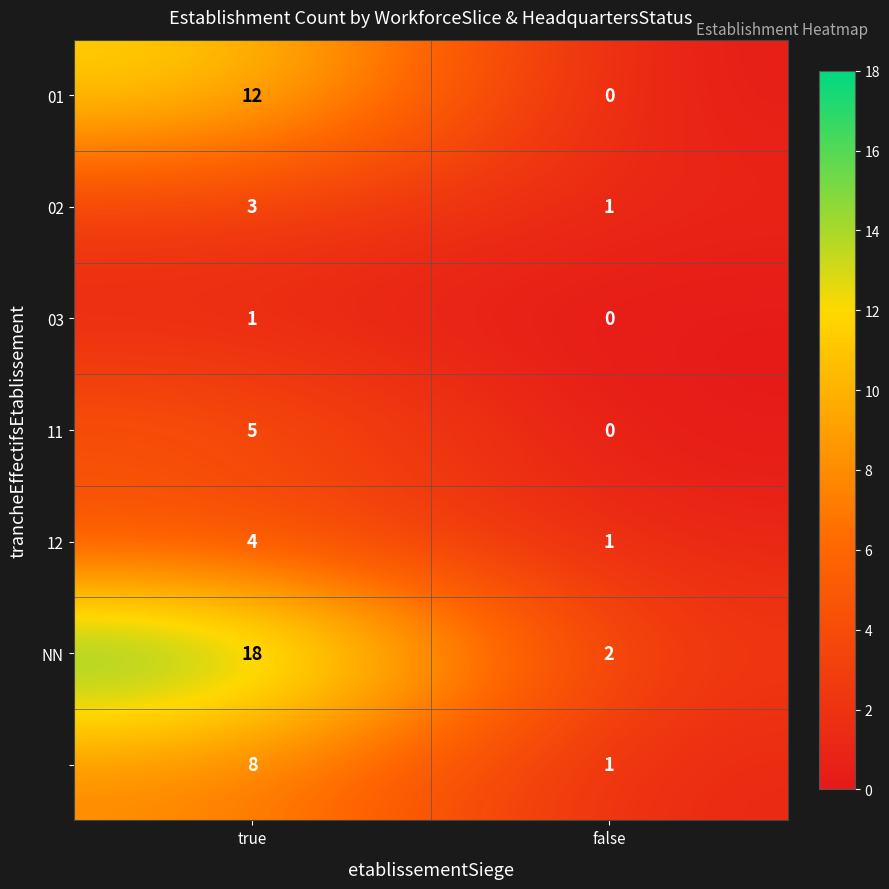

At which category does the chart reach its minimum across all series?

false